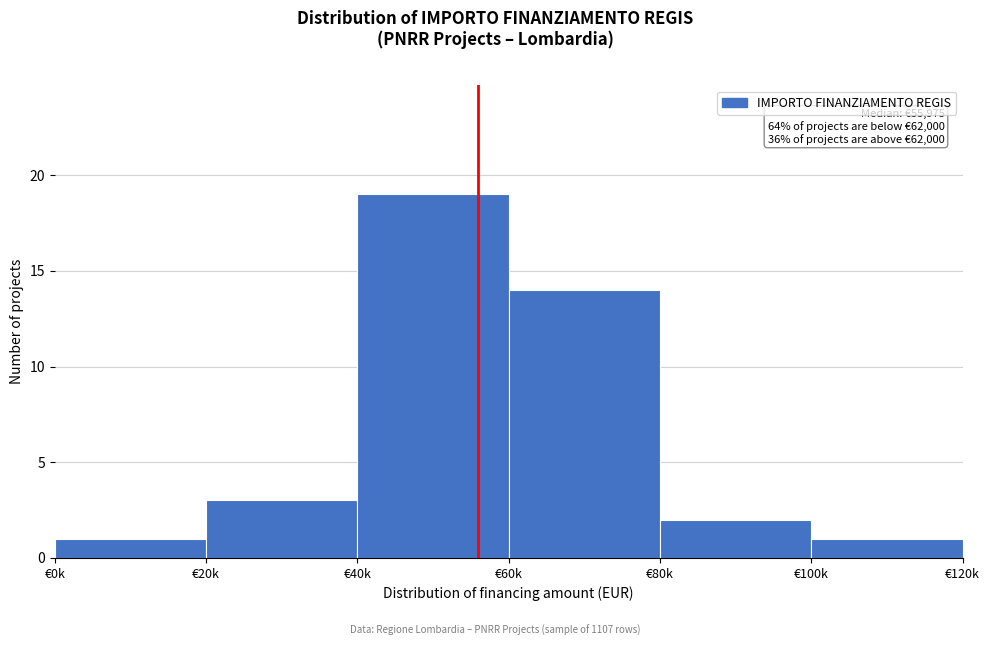

Reading left to right, what are all the values shown in this chart?

€0k=1	€20k=3	€40k=19	€60k=14	€80k=2	€100k=1